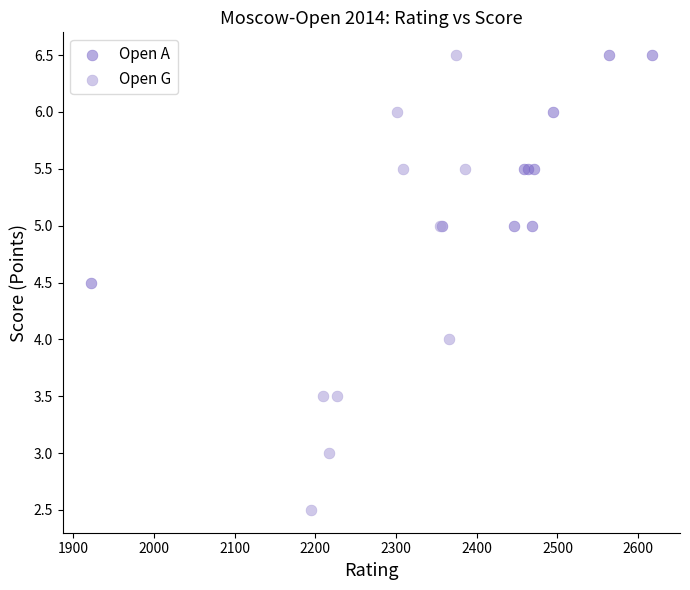

Which series contains the lowest Y value?

Open G